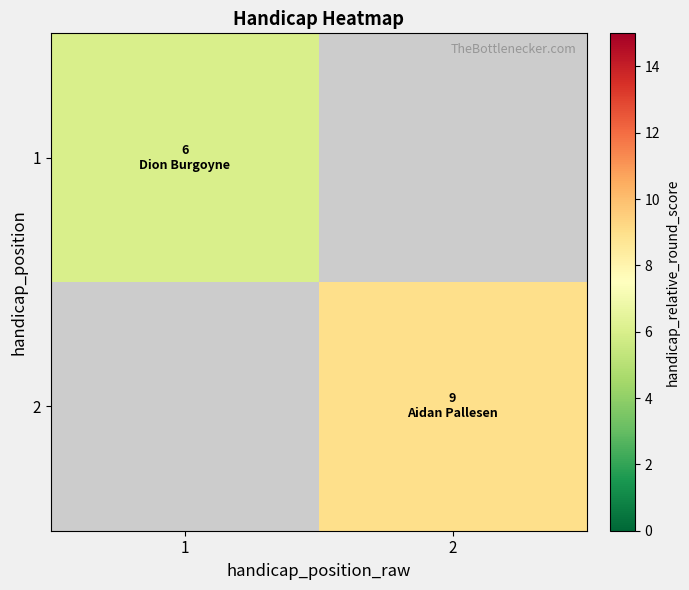

The value of 2 at 2 is 9.0. True or false?

True